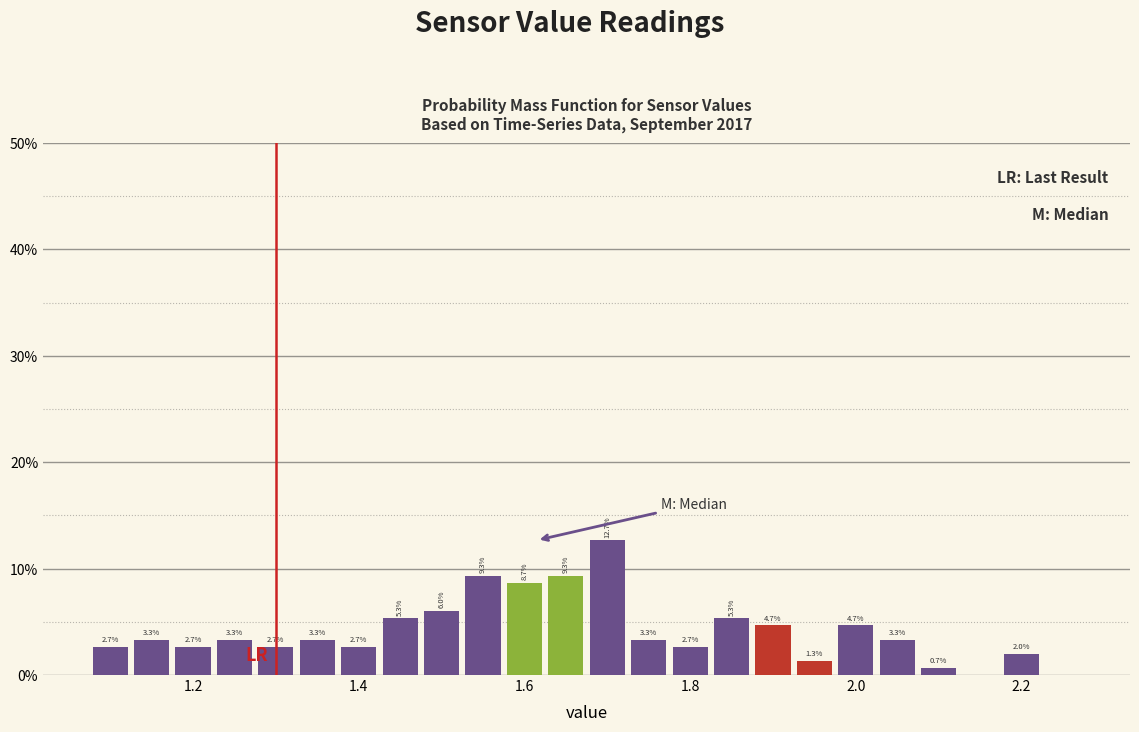

Read against the x-axis, roughly where is the centre of the tallest bar?

1.70